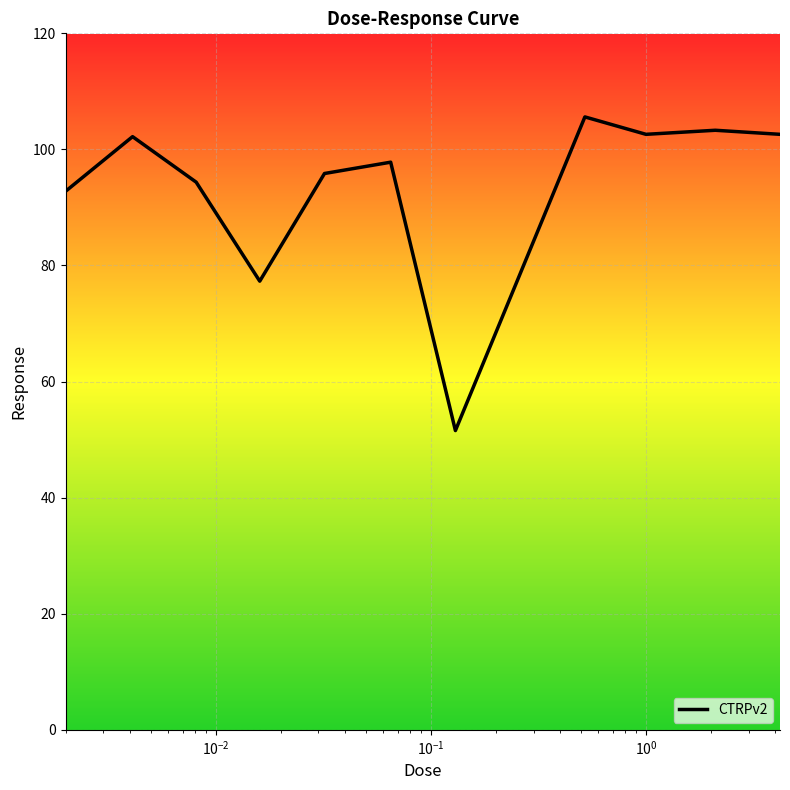

What is the minimum value shown in the chart?

51.6